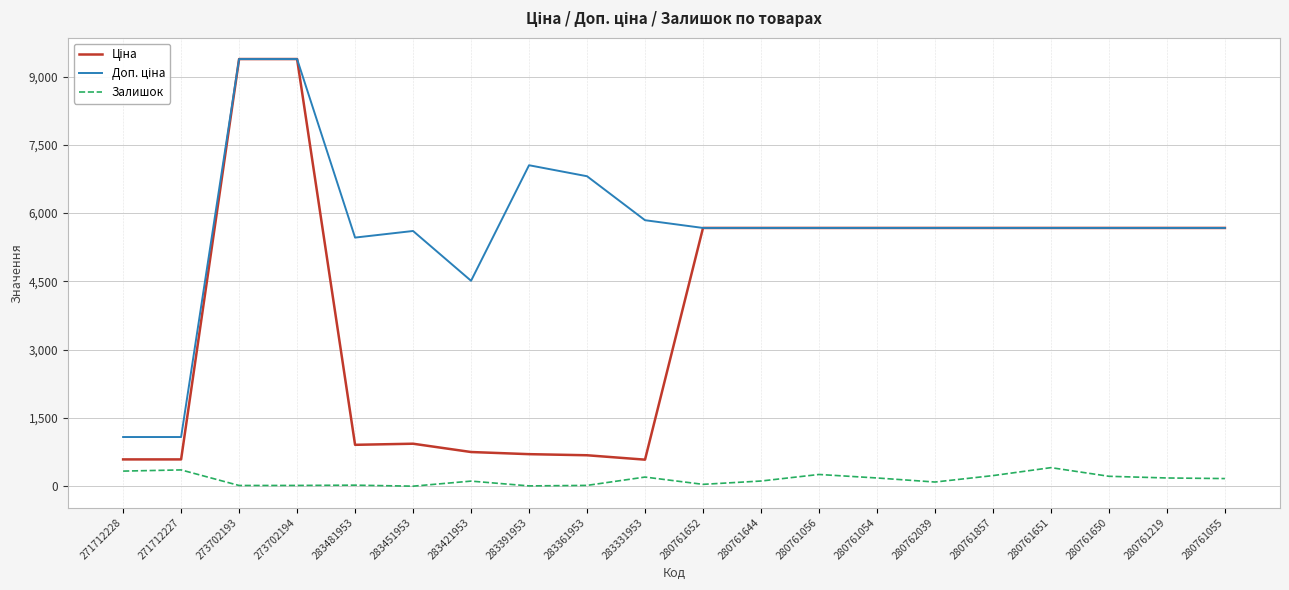

What is the spread (max minus min) of values at 280761650?

5454.8